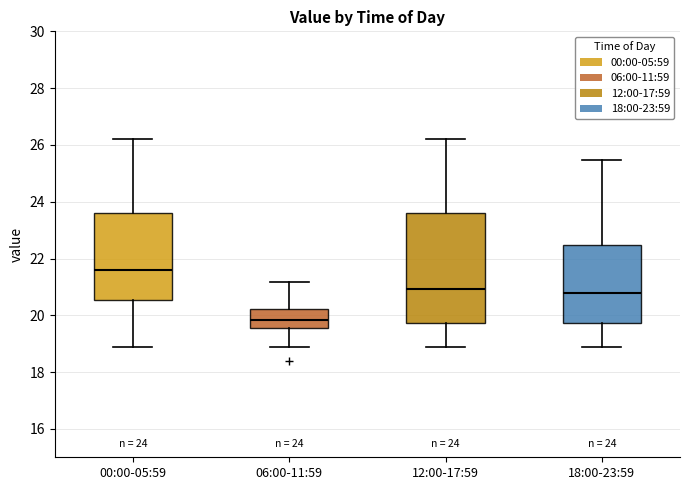

Reading left to right, read every box against the y-axis: the position of its median line, the range the box covers, and the ends of its whiskers. The values are not printed on the chart, so give them approximately, as read against the axis.

00:00-05:59: median 21.6, box 20.6 to 23.6, whiskers 19.0 to 26.2
06:00-11:59: median 19.8, box 19.6 to 20.2, whiskers 18.8 to 21.2
12:00-17:59: median 21.0, box 19.8 to 23.6, whiskers 19.0 to 26.2
18:00-23:59: median 20.8, box 19.8 to 22.4, whiskers 19.0 to 25.4